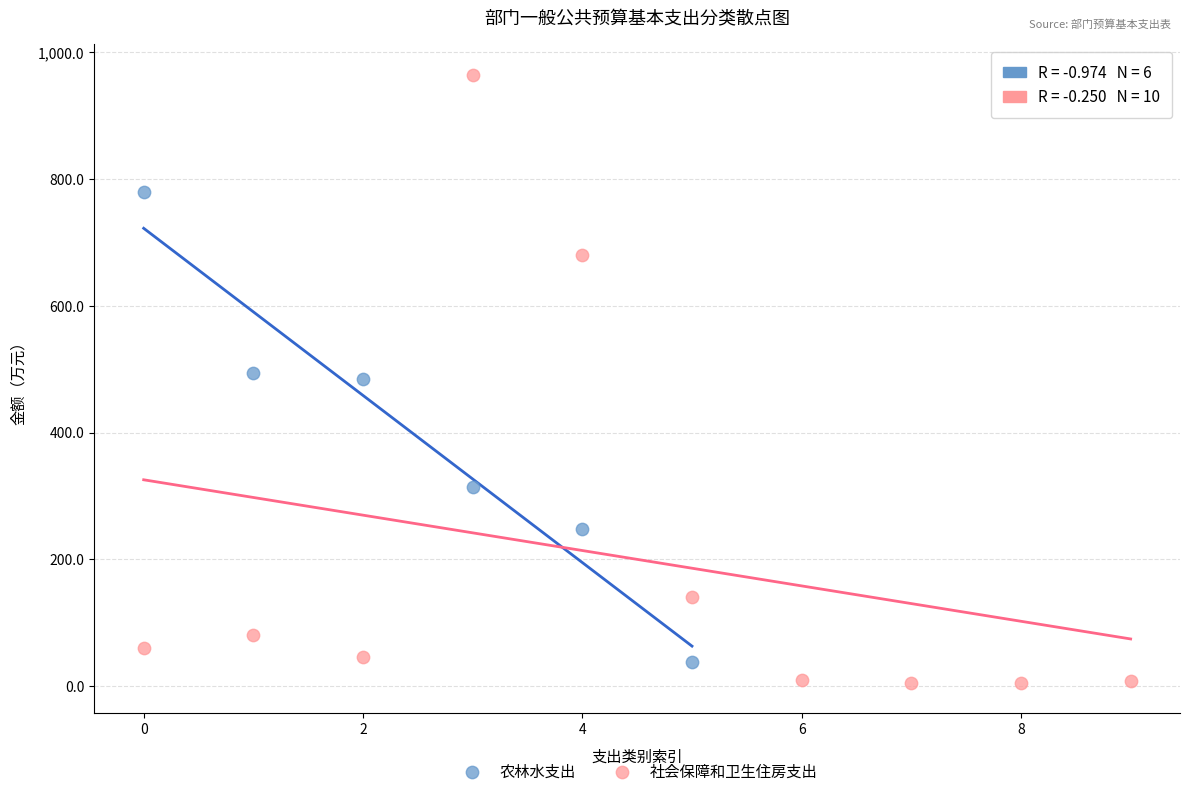

Which series has the widest spread of Y values?

社会保障和卫生住房支出